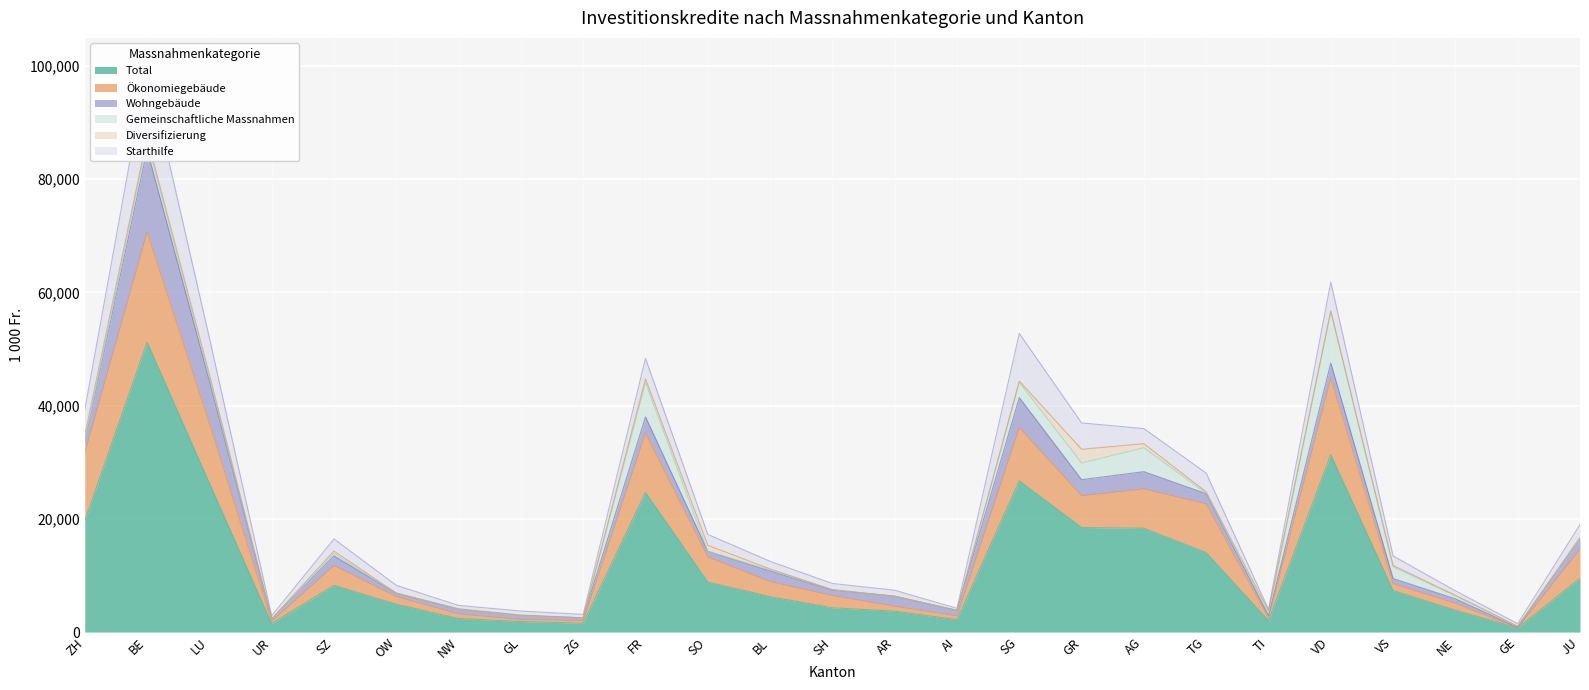

Is the value of Wohngebäude at JU greater than the value of Starthilfe at VS?

Yes